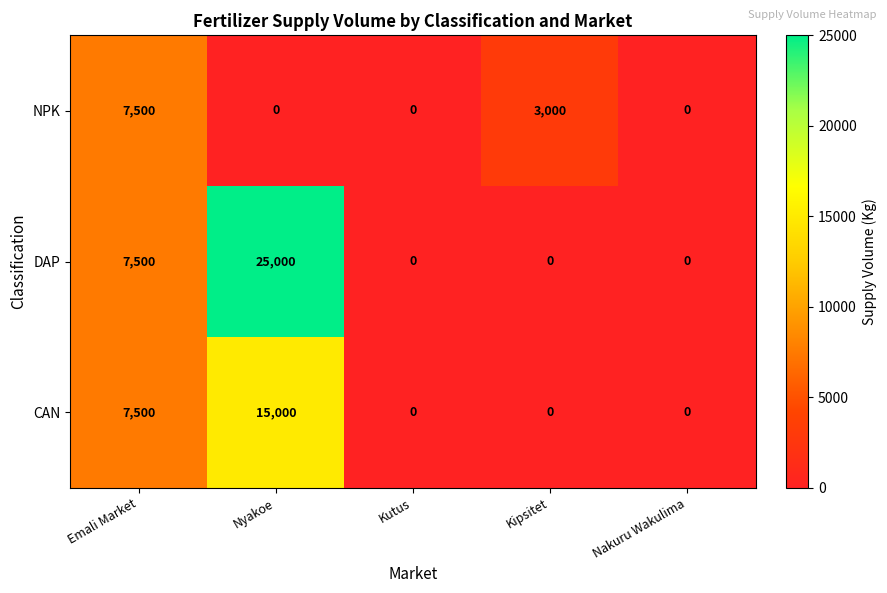

What is the greatest value displayed?

25000